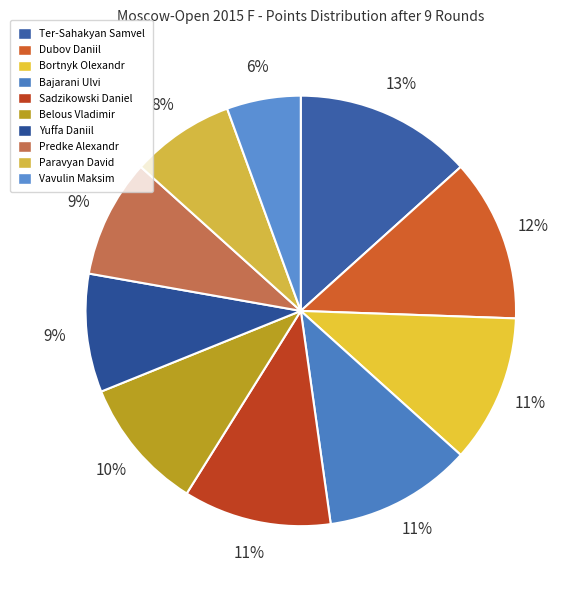

What portion of the pie excludes Sadzikowski Daniel?

88.9%